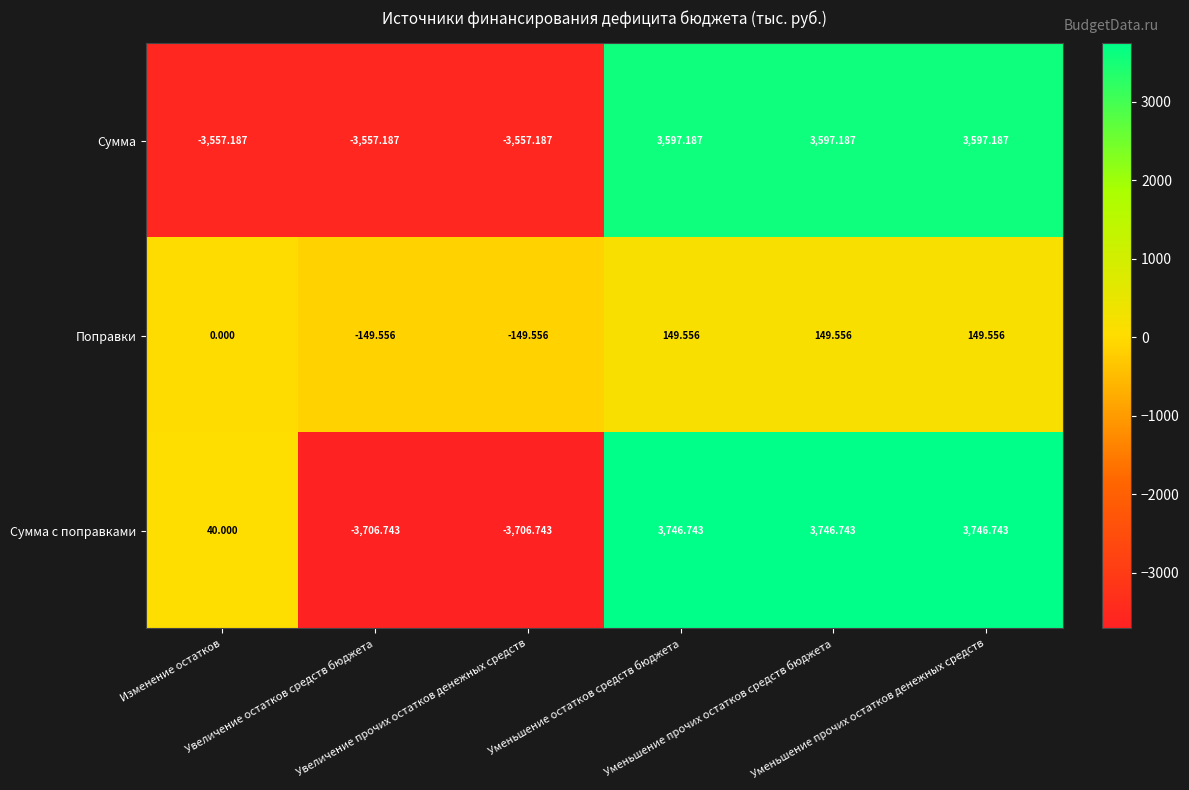

Which series has the largest range (max minus min)?

Сумма с поправками